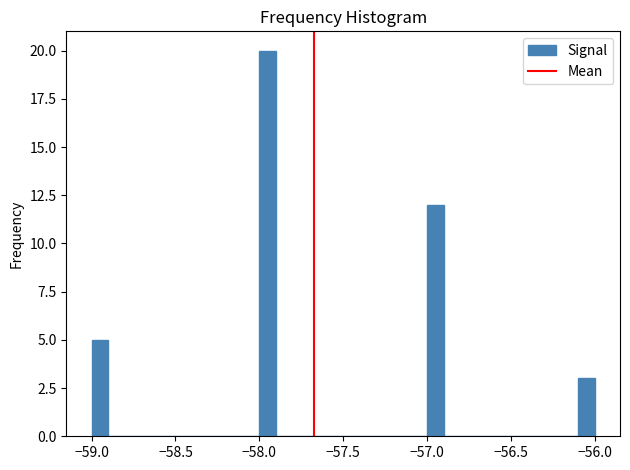

Read against the x-axis, roughly where is the centre of the tallest bar?

-57.95